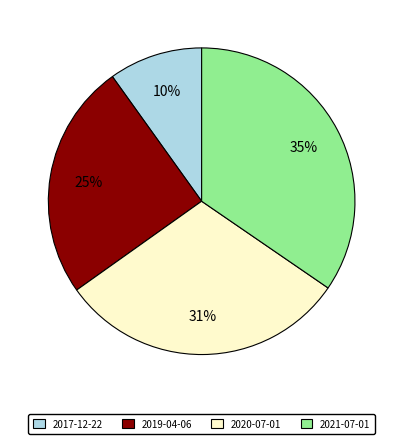

To the nearest percent, what is the combined percentage of 2019-04-06 and 2017-12-22?

35%